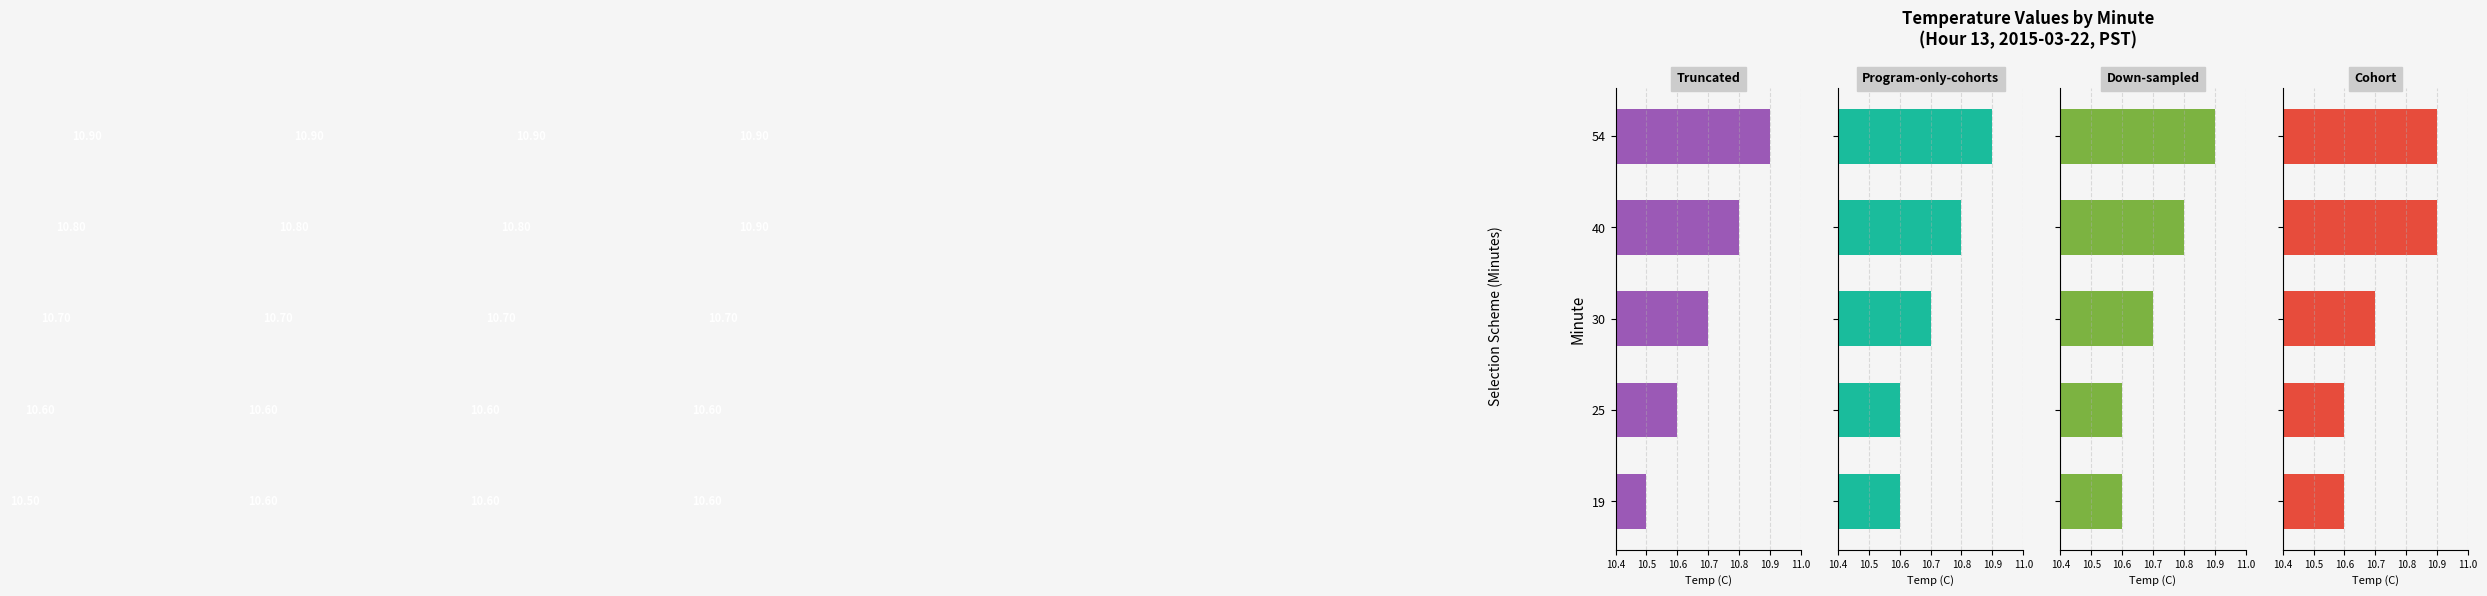

Which series changed the most between 19 and 25?

Truncated